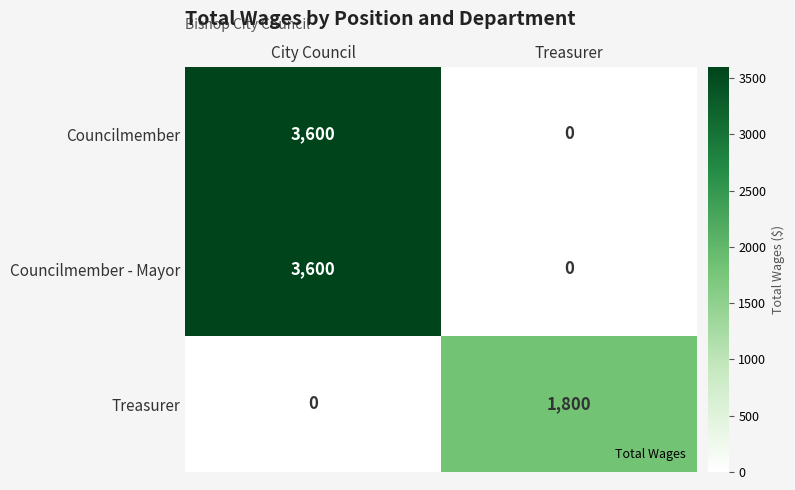

What is the sum of the Councilmember - Mayor values at Treasurer and City Council?

3600